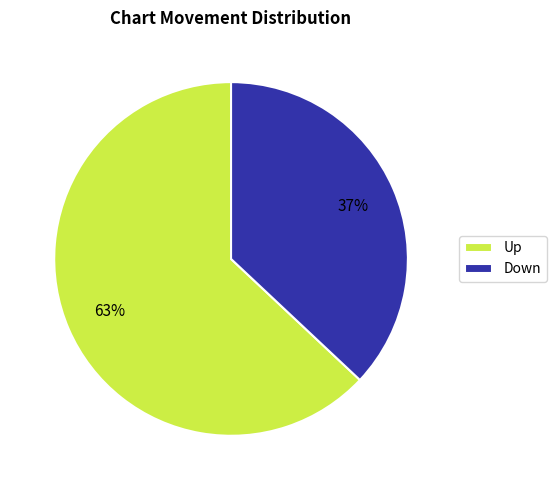

To the nearest percent, what percentage of the pie is Up?

63%